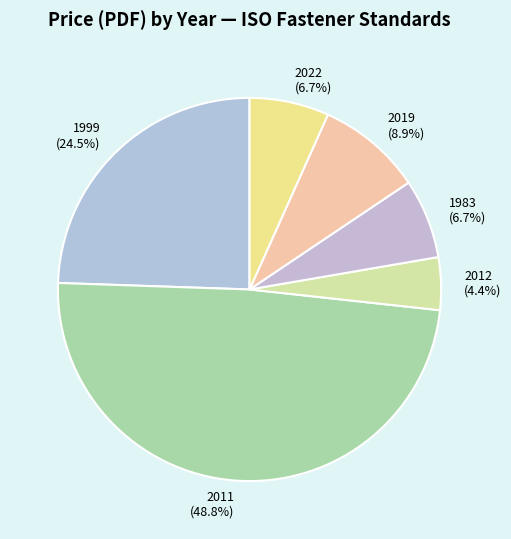

How many slices are in this pie chart?

6